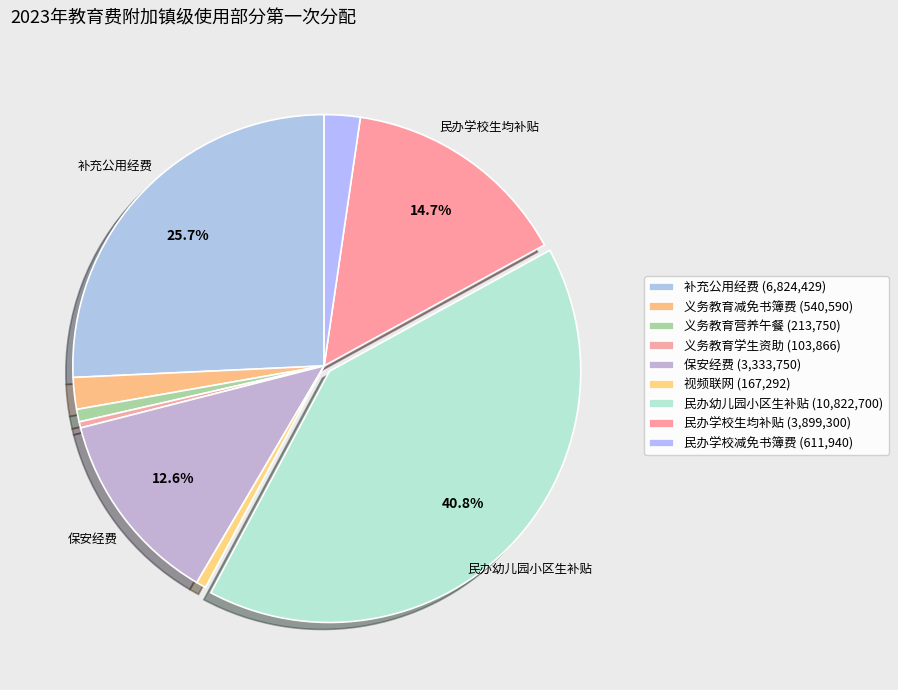

What percentage is the 义务教育营养午餐 slice, to the nearest percent?

1%